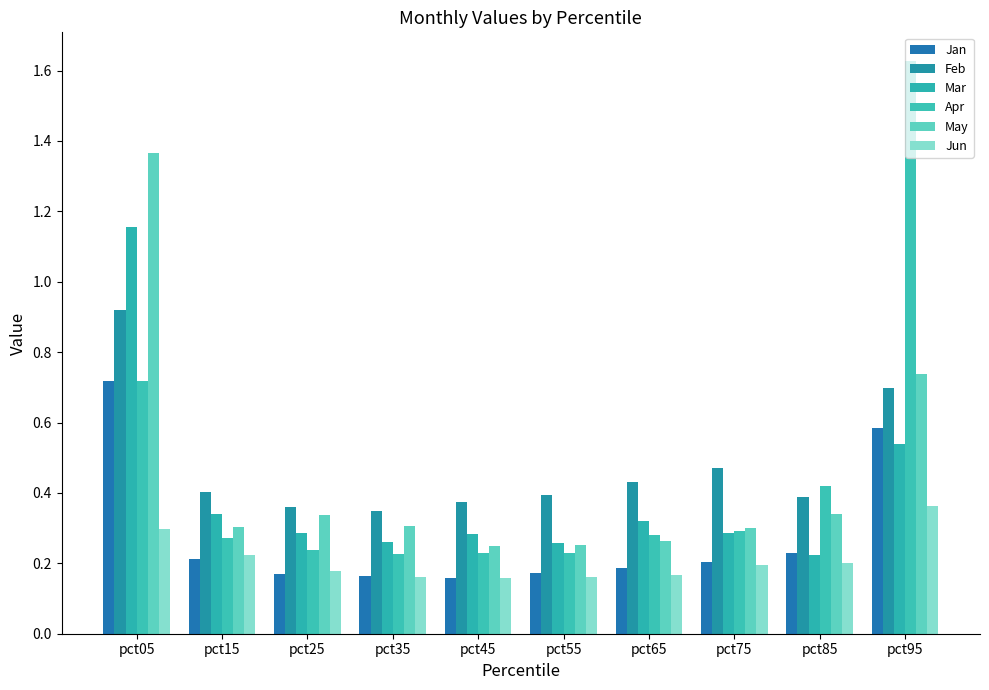

Between pct65 and pct95, which is larger?

pct95